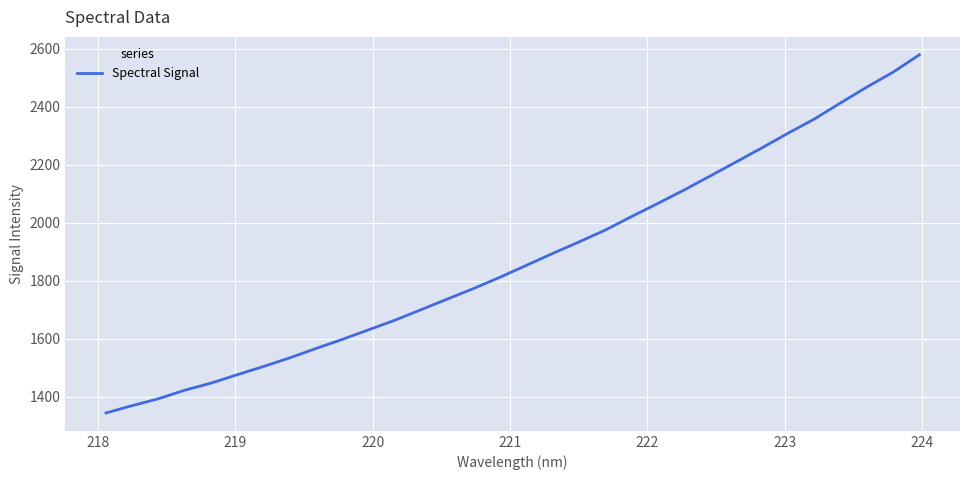

What is the difference between the maximum and minimum values?

1236.0